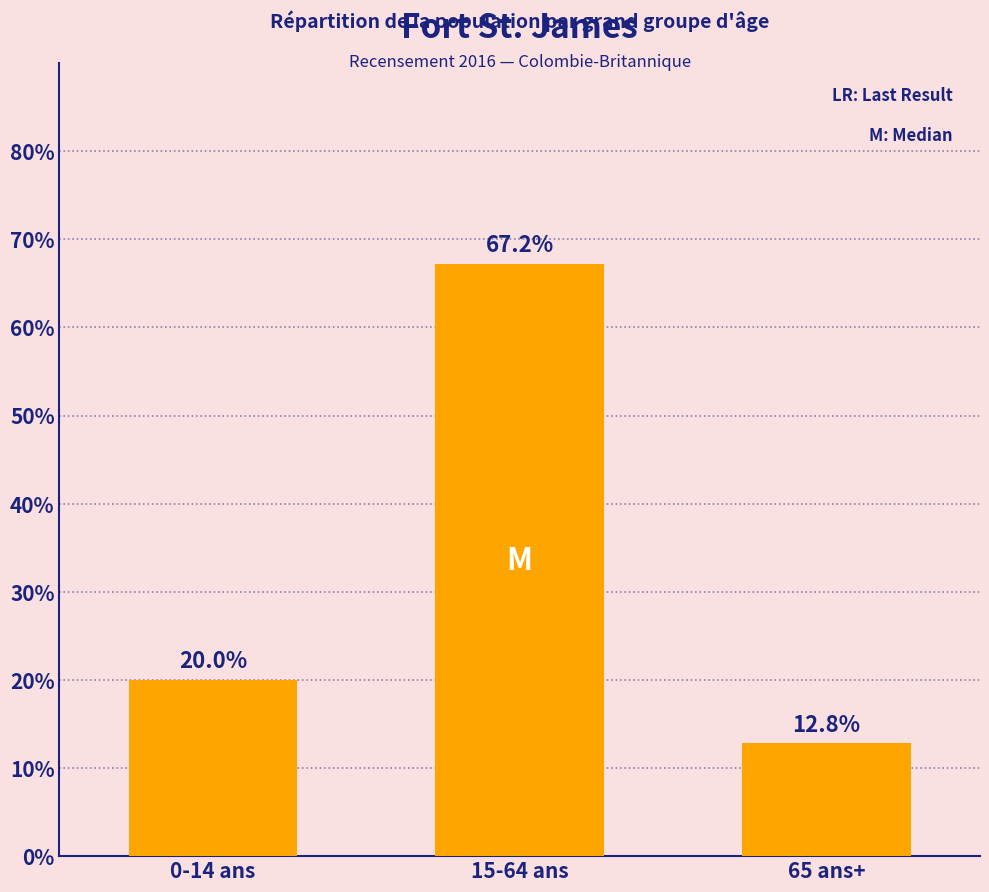

List the labels in order of value, largest first.

15-64 ans, 0-14 ans, 65 ans+